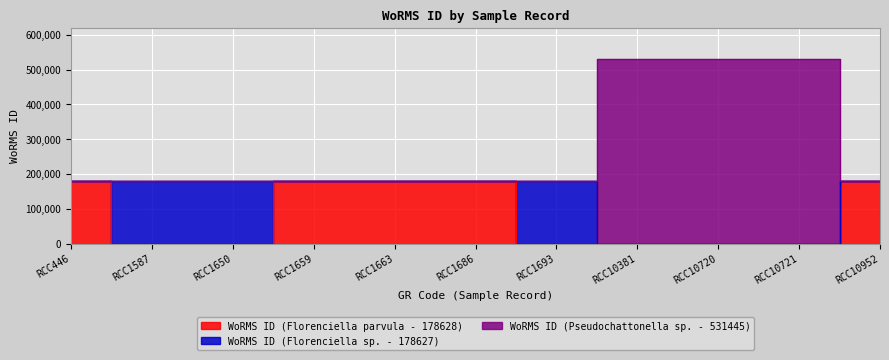

Which category has the lowest value in the WoRMS ID (Pseudochattonella sp. - 531445) series?

RCC1587